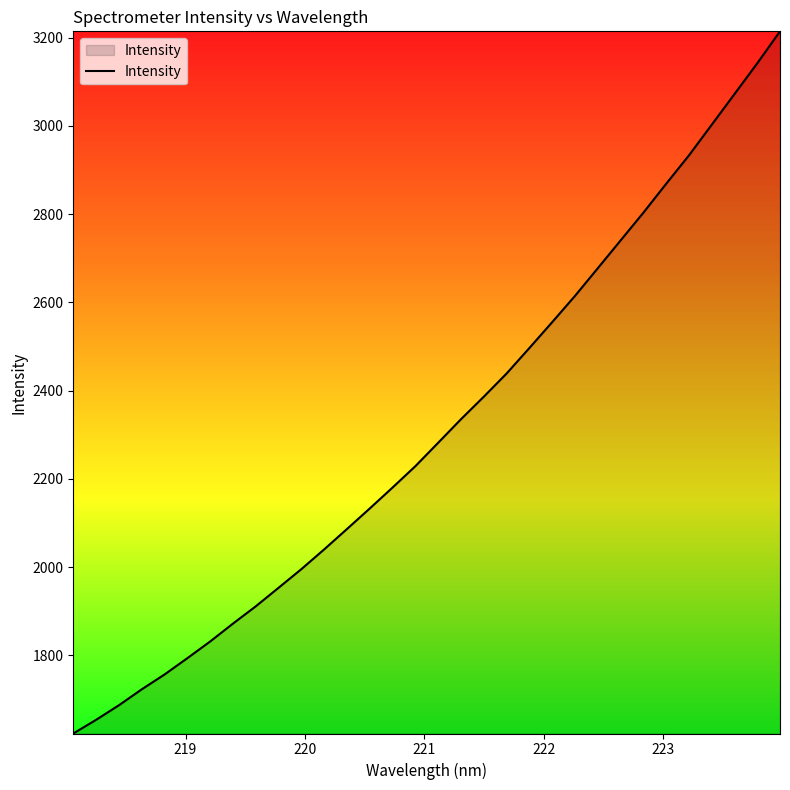

What is the minimum value shown in the chart?

1622.7